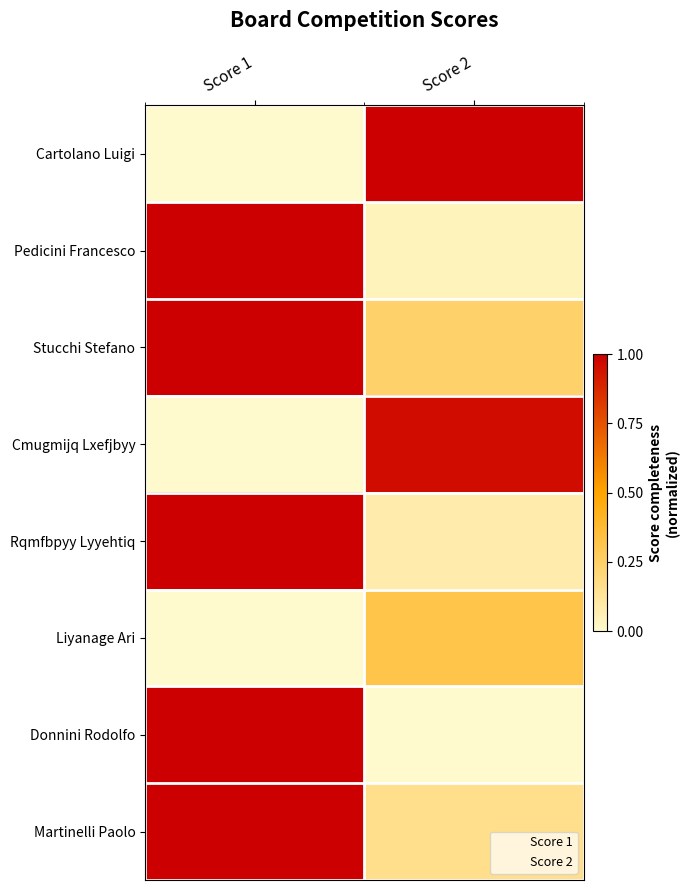

Between Score 2 and Score 1, which is larger?

Score 2